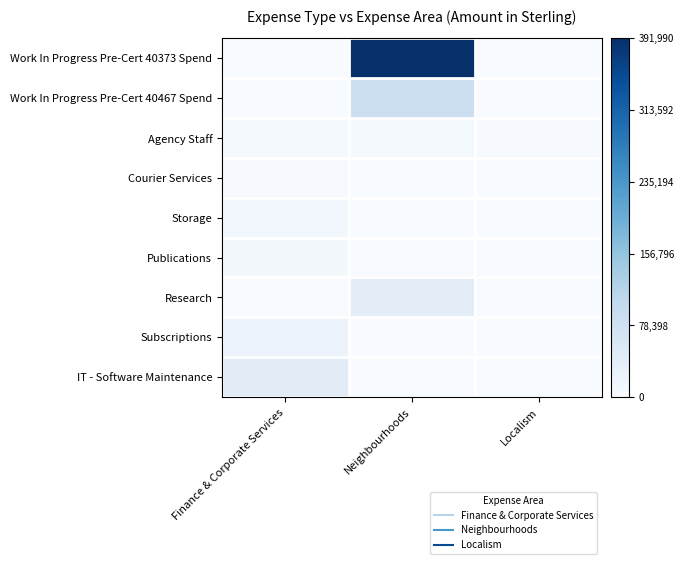

Reading right to left, list all the values displayed in this chart.

Work In Progress Pre-Cert 40373 Spend: Localism=0.0	Neighbourhoods=1.0	Finance & Corporate Services=0.0
Work In Progress Pre-Cert 40467 Spend: Localism=0.0	Neighbourhoods=0.2	Finance & Corporate Services=0.0
Agency Staff: Localism=0.0	Neighbourhoods=0.0	Finance & Corporate Services=0.0
Courier Services: Localism=0.0	Neighbourhoods=0.0	Finance & Corporate Services=0.0
Storage: Localism=0.0	Neighbourhoods=0.0	Finance & Corporate Services=0.0
Publications: Localism=0.0	Neighbourhoods=0.0	Finance & Corporate Services=0.0
Research: Localism=0.0	Neighbourhoods=0.1	Finance & Corporate Services=0.0
Subscriptions: Localism=0.0	Neighbourhoods=0.0	Finance & Corporate Services=0.1
IT - Software Maintenance: Localism=0.0	Neighbourhoods=0.0	Finance & Corporate Services=0.1